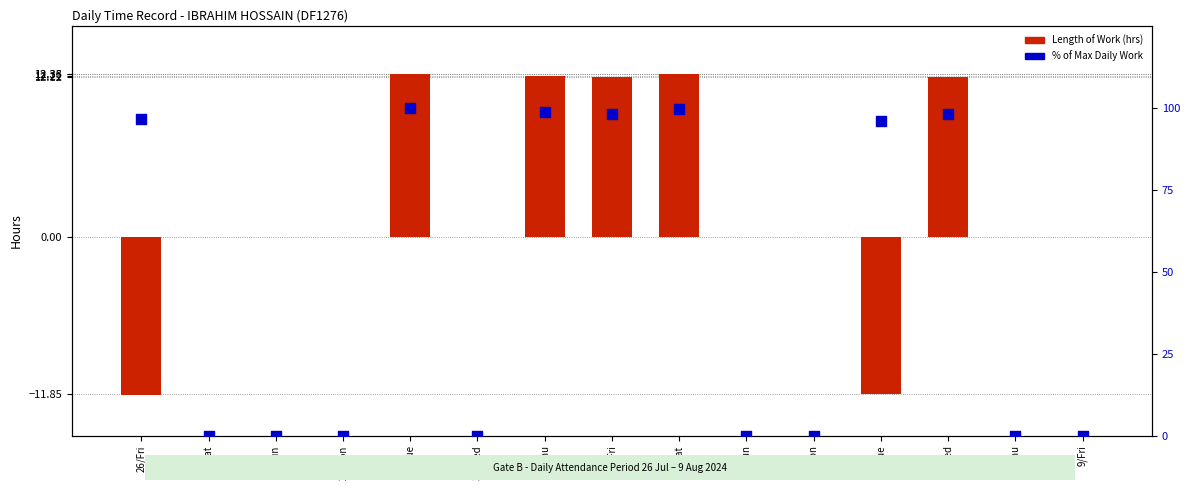

Which series reaches the minimum Y coordinate?

Length of Work